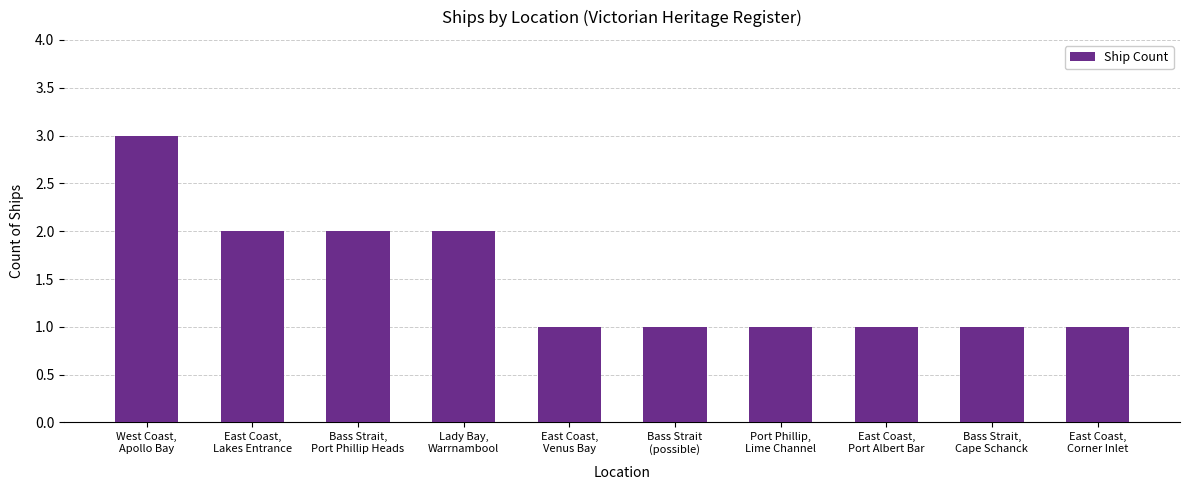

Reading left to right, transcribe all the data shown in this chart.

West Coast,
Apollo Bay=3	East Coast,
Lakes Entrance=2	Bass Strait,
Port Phillip Heads=2	Lady Bay,
Warrnambool=2	East Coast,
Venus Bay=1	Bass Strait
(possible)=1	Port Phillip,
Lime Channel=1	East Coast,
Port Albert Bar=1	Bass Strait,
Cape Schanck=1	East Coast,
Corner Inlet=1